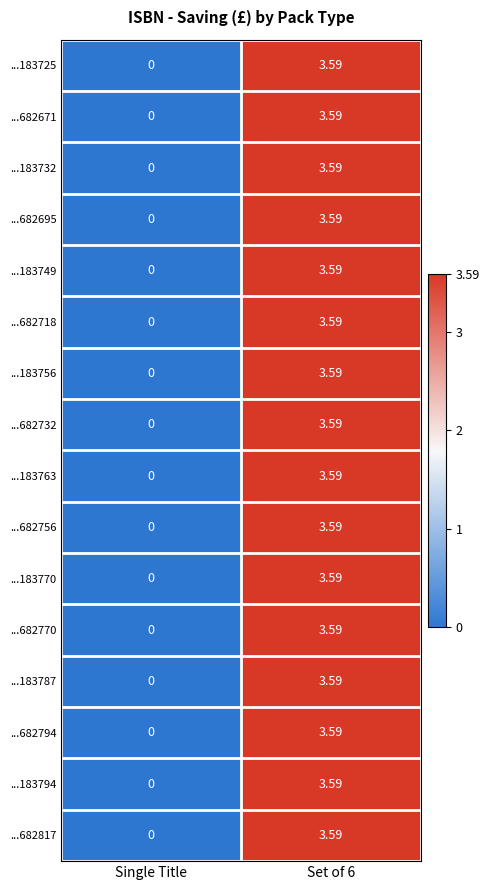

Is the value of ...682718 at Set of 6 greater than the value of ...682794 at Single Title?

Yes